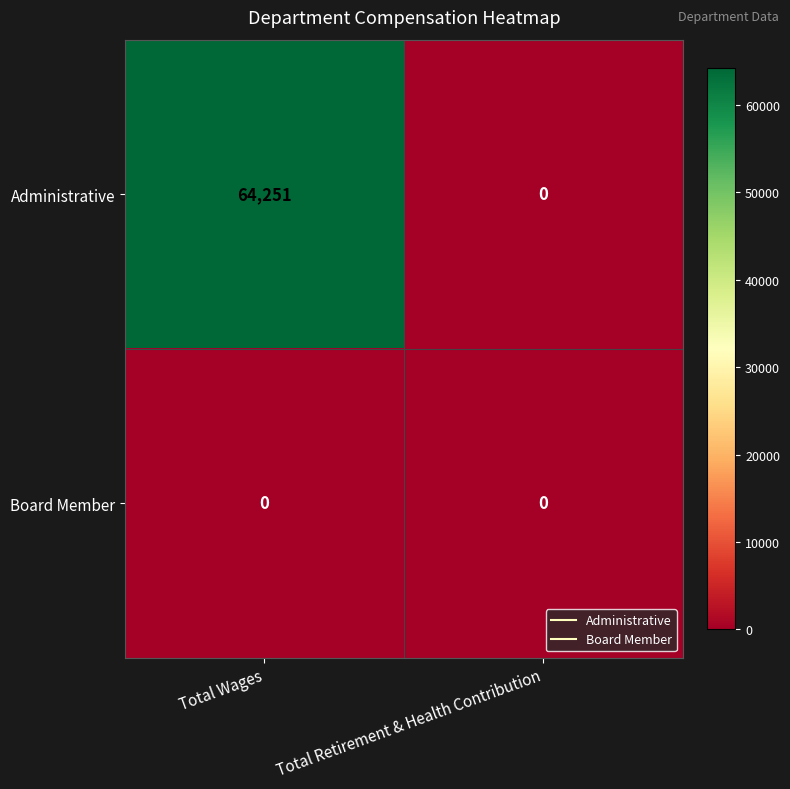

At how many categories does at least one series exceed 38530?

1